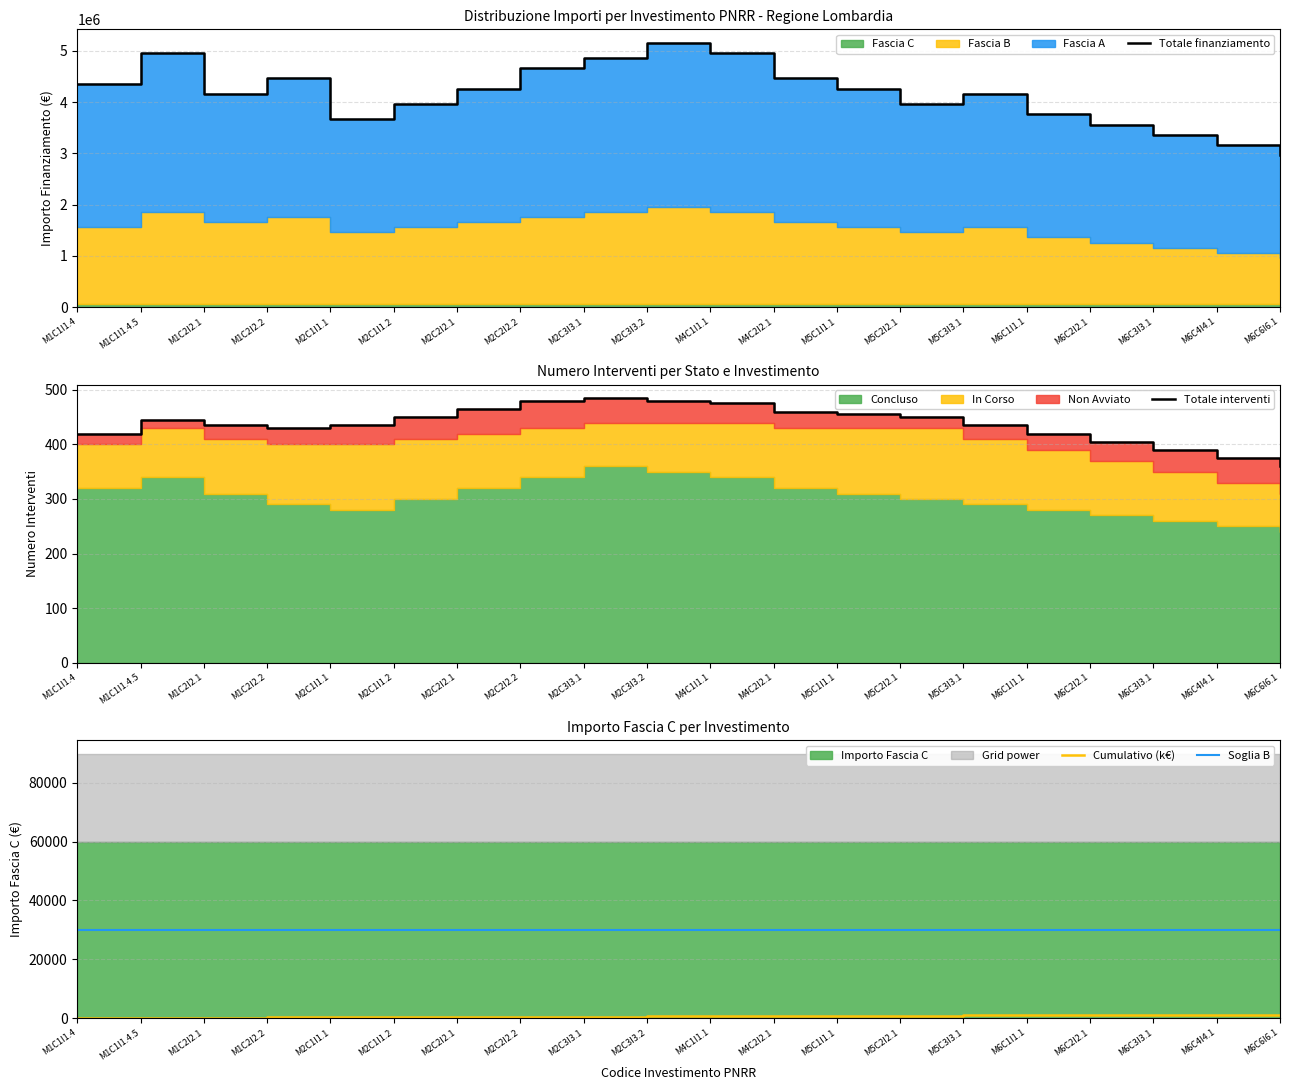

What is the average value of the Soglia B series?

29983.0